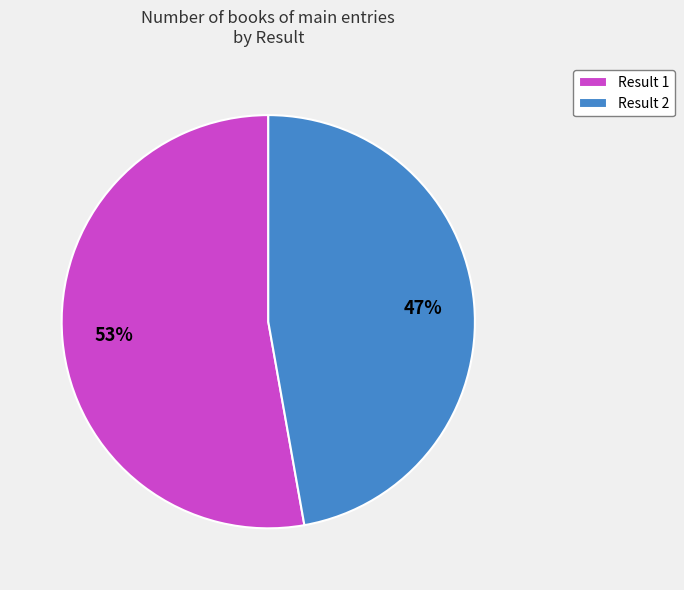

How many segments does this pie chart have?

2